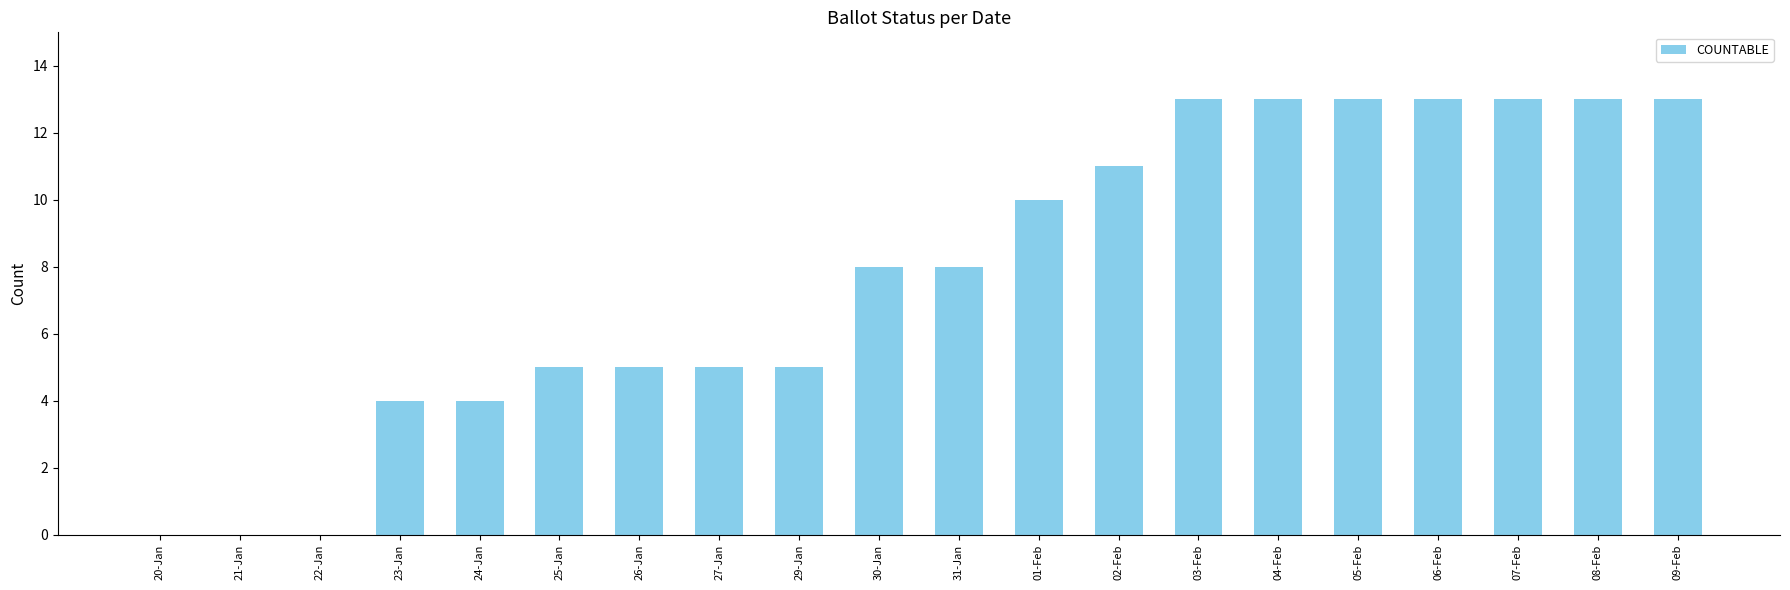

What is the sum of all values?

156